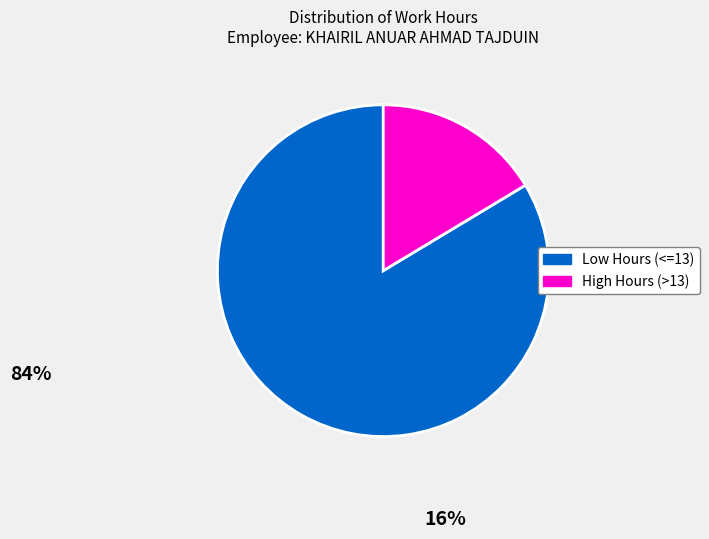

Does any single category account for the majority?

Yes